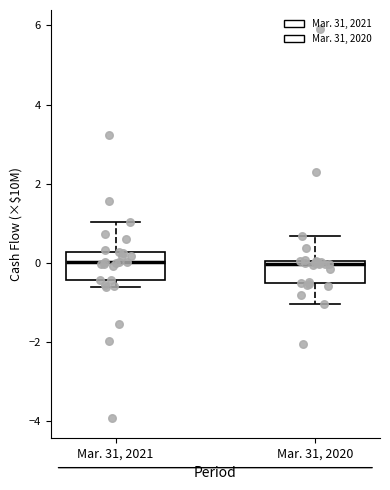

Reading left to right, transcribe this box plot: for each box, give where its median line is, the range the box spans, and where its two whiskers end, as read against the y-axis. The values are not printed on the chart, so give them approximately, as read against the axis.

Mar. 31, 2021: median 0.0, box -0.4 to 0.2, whiskers -0.6 to 1.0
Mar. 31, 2020: median 0.0 (just below the box's upper edge), box -0.6 to 0.0, whiskers -1.0 to 0.6